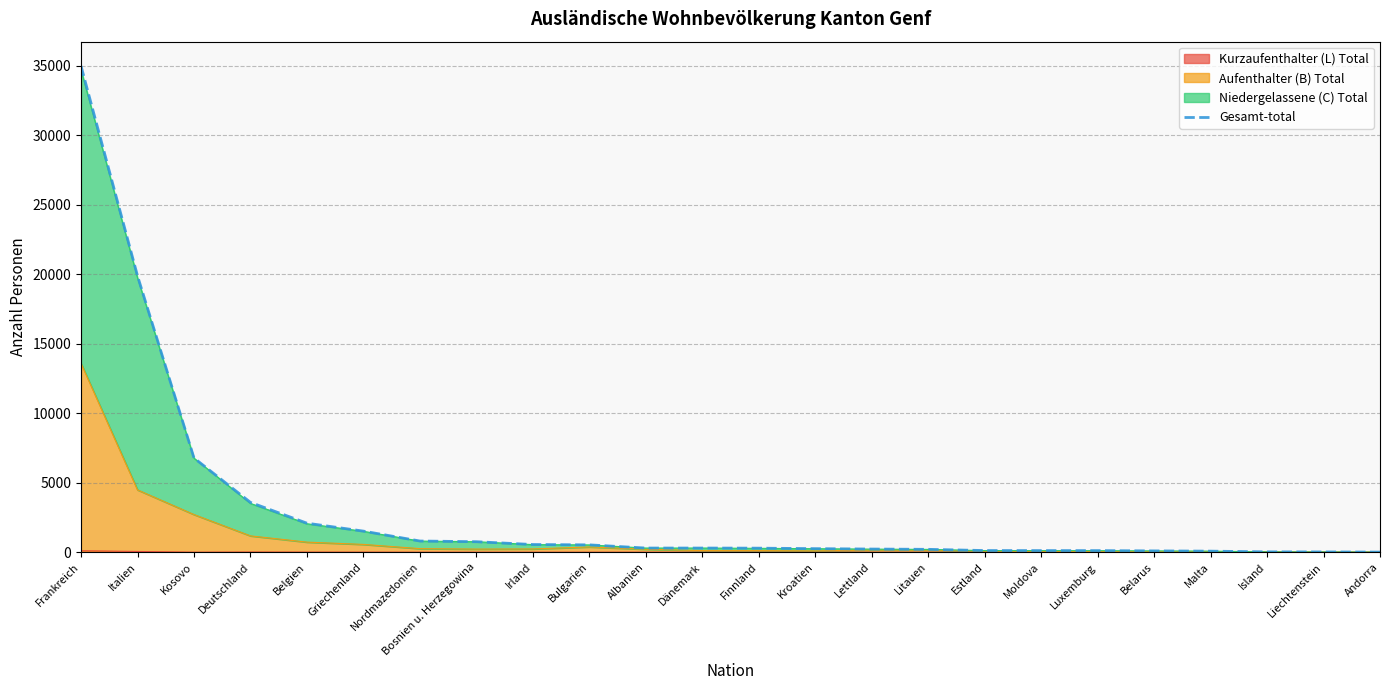

Where does the data first go above 297?

Frankreich